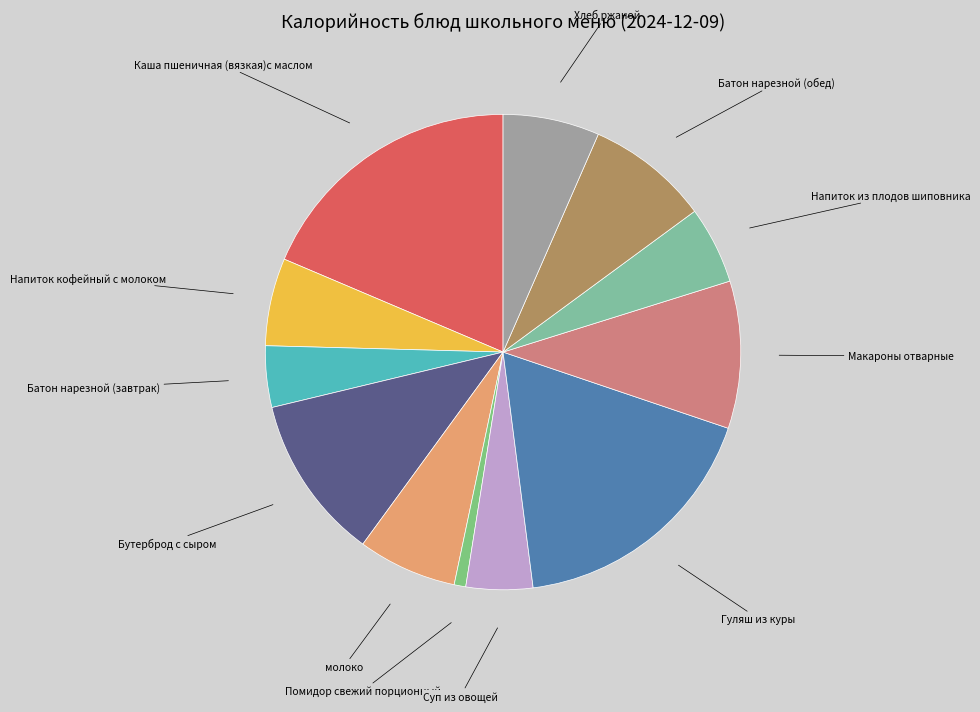

Is Каша пшеничная (вязкая)с маслом the majority of the pie?

No